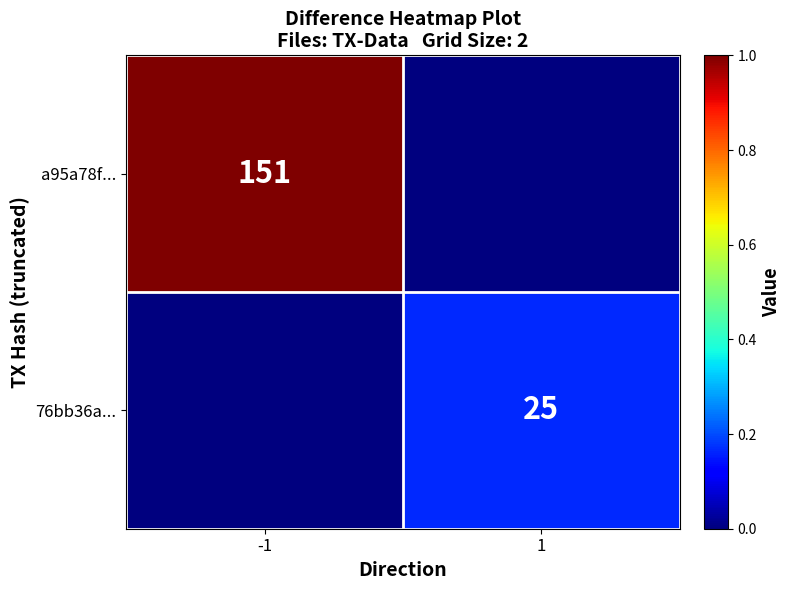

Is it true that a95a78f... equals 151 at -1?

True